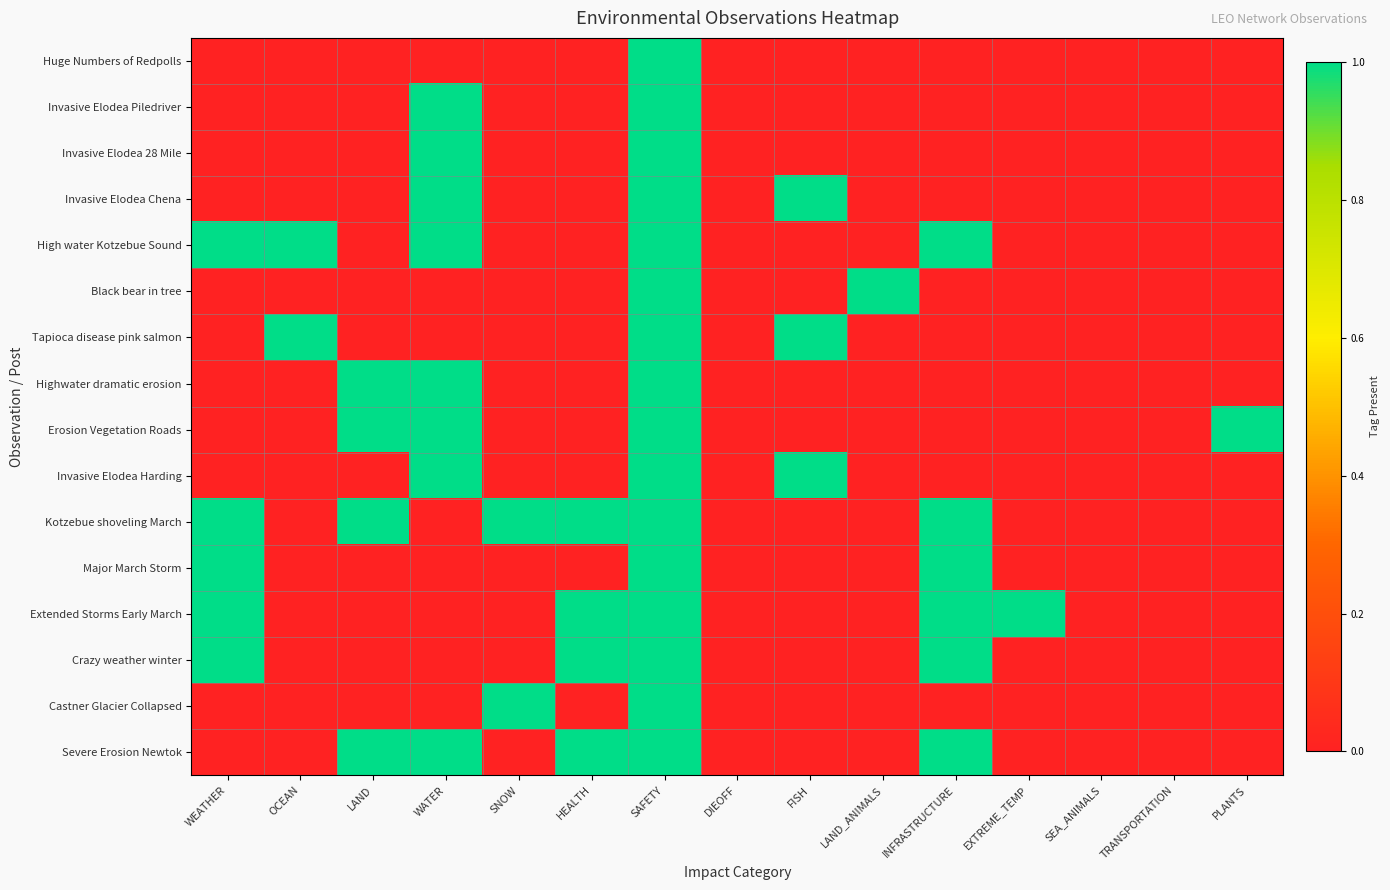

Reading left to right, extract all data points from this chart.

Huge Numbers of Redpolls: WEATHER=0	OCEAN=0	LAND=0	WATER=0	SNOW=0	HEALTH=0	SAFETY=1	DIEOFF=0	FISH=0	LAND_ANIMALS=0	INFRASTRUCTURE=0	EXTREME_TEMP=0	SEA_ANIMALS=0	TRANSPORTATION=0	PLANTS=0
Invasive Elodea Piledriver: WEATHER=0	OCEAN=0	LAND=0	WATER=1	SNOW=0	HEALTH=0	SAFETY=1	DIEOFF=0	FISH=0	LAND_ANIMALS=0	INFRASTRUCTURE=0	EXTREME_TEMP=0	SEA_ANIMALS=0	TRANSPORTATION=0	PLANTS=0
Invasive Elodea 28 Mile: WEATHER=0	OCEAN=0	LAND=0	WATER=1	SNOW=0	HEALTH=0	SAFETY=1	DIEOFF=0	FISH=0	LAND_ANIMALS=0	INFRASTRUCTURE=0	EXTREME_TEMP=0	SEA_ANIMALS=0	TRANSPORTATION=0	PLANTS=0
Invasive Elodea Chena: WEATHER=0	OCEAN=0	LAND=0	WATER=1	SNOW=0	HEALTH=0	SAFETY=1	DIEOFF=0	FISH=1	LAND_ANIMALS=0	INFRASTRUCTURE=0	EXTREME_TEMP=0	SEA_ANIMALS=0	TRANSPORTATION=0	PLANTS=0
High water Kotzebue Sound: WEATHER=1	OCEAN=1	LAND=0	WATER=1	SNOW=0	HEALTH=0	SAFETY=1	DIEOFF=0	FISH=0	LAND_ANIMALS=0	INFRASTRUCTURE=1	EXTREME_TEMP=0	SEA_ANIMALS=0	TRANSPORTATION=0	PLANTS=0
Black bear in tree: WEATHER=0	OCEAN=0	LAND=0	WATER=0	SNOW=0	HEALTH=0	SAFETY=1	DIEOFF=0	FISH=0	LAND_ANIMALS=1	INFRASTRUCTURE=0	EXTREME_TEMP=0	SEA_ANIMALS=0	TRANSPORTATION=0	PLANTS=0
Tapioca disease pink salmon: WEATHER=0	OCEAN=1	LAND=0	WATER=0	SNOW=0	HEALTH=0	SAFETY=1	DIEOFF=0	FISH=1	LAND_ANIMALS=0	INFRASTRUCTURE=0	EXTREME_TEMP=0	SEA_ANIMALS=0	TRANSPORTATION=0	PLANTS=0
Highwater dramatic erosion: WEATHER=0	OCEAN=0	LAND=1	WATER=1	SNOW=0	HEALTH=0	SAFETY=1	DIEOFF=0	FISH=0	LAND_ANIMALS=0	INFRASTRUCTURE=0	EXTREME_TEMP=0	SEA_ANIMALS=0	TRANSPORTATION=0	PLANTS=0
Erosion Vegetation Roads: WEATHER=0	OCEAN=0	LAND=1	WATER=1	SNOW=0	HEALTH=0	SAFETY=1	DIEOFF=0	FISH=0	LAND_ANIMALS=0	INFRASTRUCTURE=0	EXTREME_TEMP=0	SEA_ANIMALS=0	TRANSPORTATION=0	PLANTS=1
Invasive Elodea Harding: WEATHER=0	OCEAN=0	LAND=0	WATER=1	SNOW=0	HEALTH=0	SAFETY=1	DIEOFF=0	FISH=1	LAND_ANIMALS=0	INFRASTRUCTURE=0	EXTREME_TEMP=0	SEA_ANIMALS=0	TRANSPORTATION=0	PLANTS=0
Kotzebue shoveling March: WEATHER=1	OCEAN=0	LAND=1	WATER=0	SNOW=1	HEALTH=1	SAFETY=1	DIEOFF=0	FISH=0	LAND_ANIMALS=0	INFRASTRUCTURE=1	EXTREME_TEMP=0	SEA_ANIMALS=0	TRANSPORTATION=0	PLANTS=0
Major March Storm: WEATHER=1	OCEAN=0	LAND=0	WATER=0	SNOW=0	HEALTH=0	SAFETY=1	DIEOFF=0	FISH=0	LAND_ANIMALS=0	INFRASTRUCTURE=1	EXTREME_TEMP=0	SEA_ANIMALS=0	TRANSPORTATION=0	PLANTS=0
Extended Storms Early March: WEATHER=1	OCEAN=0	LAND=0	WATER=0	SNOW=0	HEALTH=1	SAFETY=1	DIEOFF=0	FISH=0	LAND_ANIMALS=0	INFRASTRUCTURE=1	EXTREME_TEMP=1	SEA_ANIMALS=0	TRANSPORTATION=0	PLANTS=0
Crazy weather winter: WEATHER=1	OCEAN=0	LAND=0	WATER=0	SNOW=0	HEALTH=1	SAFETY=1	DIEOFF=0	FISH=0	LAND_ANIMALS=0	INFRASTRUCTURE=1	EXTREME_TEMP=0	SEA_ANIMALS=0	TRANSPORTATION=0	PLANTS=0
Castner Glacier Collapsed: WEATHER=0	OCEAN=0	LAND=0	WATER=0	SNOW=1	HEALTH=0	SAFETY=1	DIEOFF=0	FISH=0	LAND_ANIMALS=0	INFRASTRUCTURE=0	EXTREME_TEMP=0	SEA_ANIMALS=0	TRANSPORTATION=0	PLANTS=0
Severe Erosion Newtok: WEATHER=0	OCEAN=0	LAND=1	WATER=1	SNOW=0	HEALTH=1	SAFETY=1	DIEOFF=0	FISH=0	LAND_ANIMALS=0	INFRASTRUCTURE=1	EXTREME_TEMP=0	SEA_ANIMALS=0	TRANSPORTATION=0	PLANTS=0